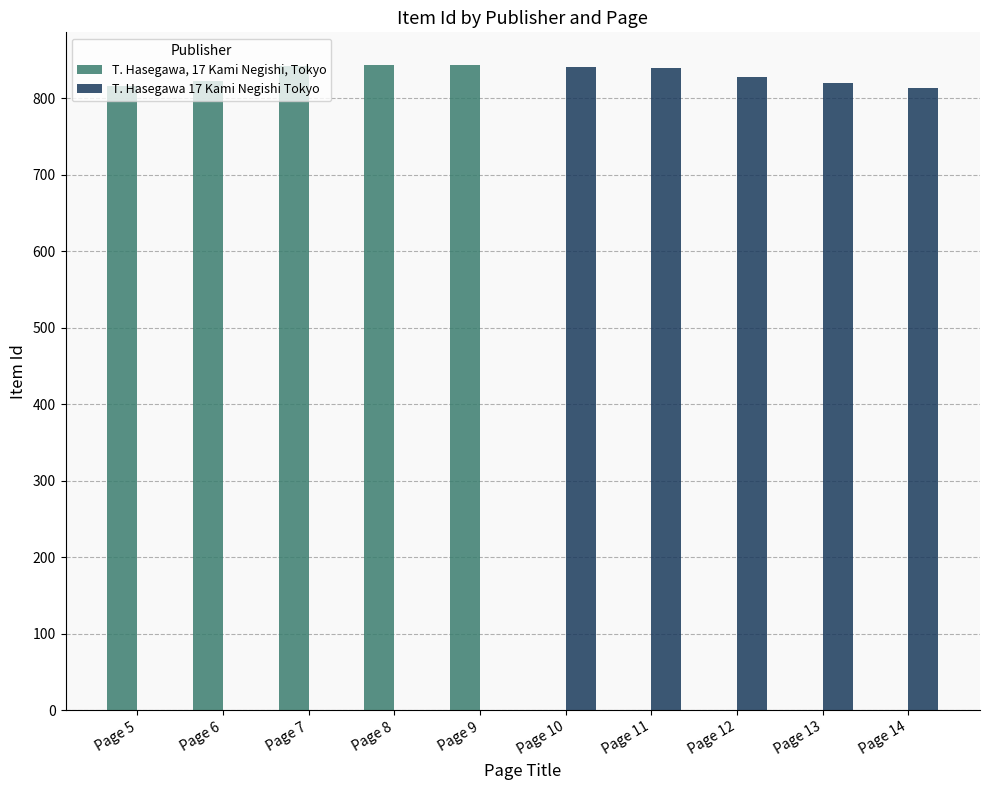

The value of T. Hasegawa 17 Kami Negishi Tokyo at Page 5 is 408. True or false?

False